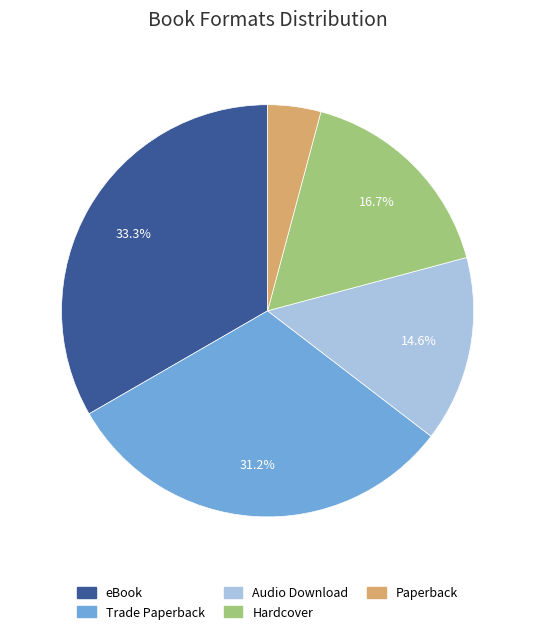

Count the number of slices in the pie.

5